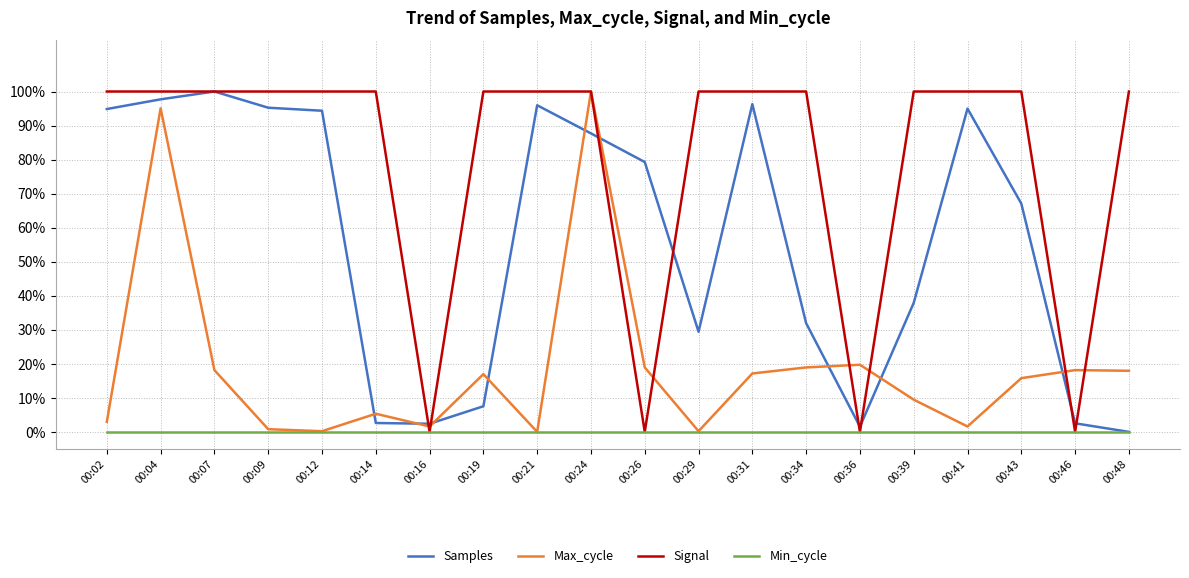

Where is Samples nearest to the value 0?

00:48